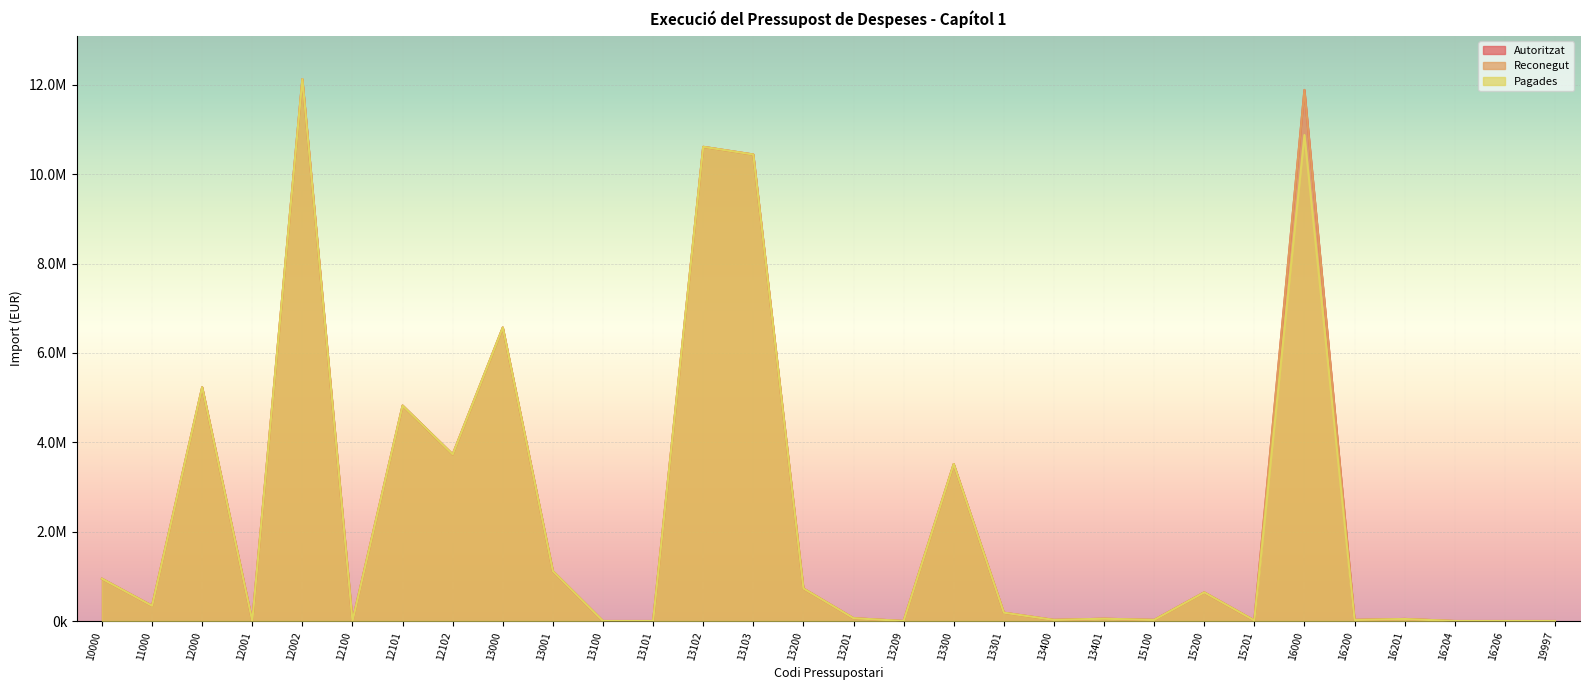

True or false: Pagades and Autoritzat intersect in this chart.

False